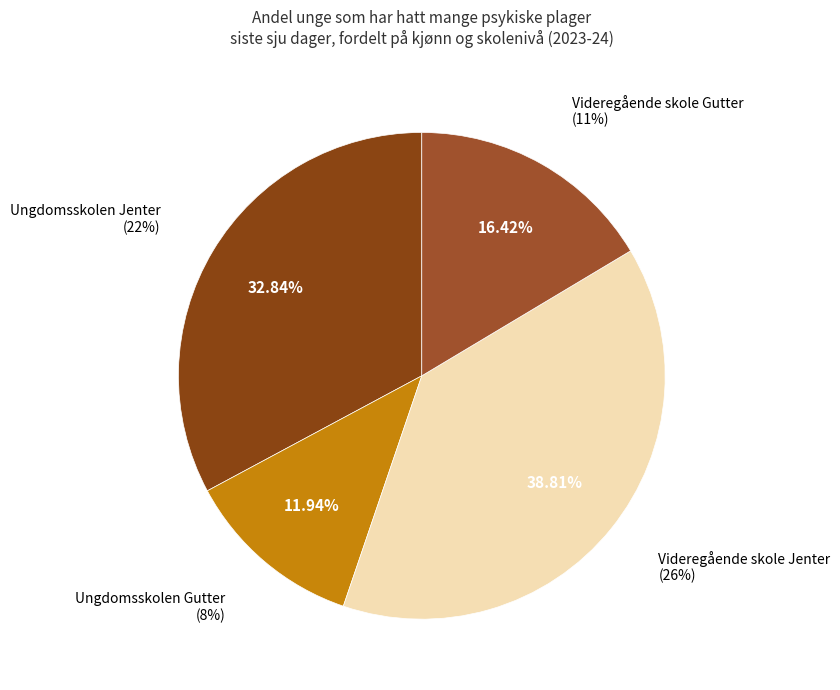

What percentage is the Ungdomsskolen Gutter slice, to the nearest percent?

12%